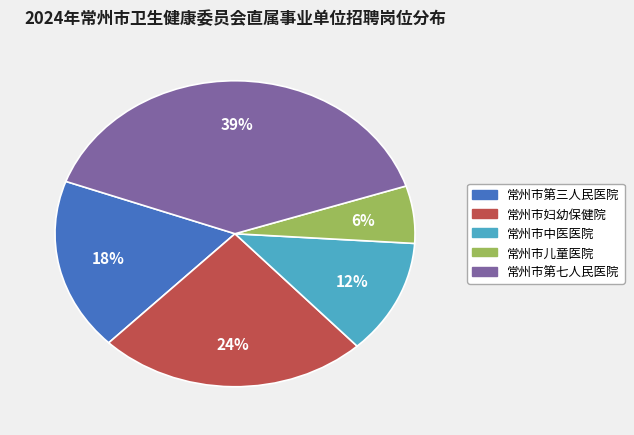

To the nearest percent, what is the difference between the 常州市第三人民医院 and 常州市中医医院 slice percentages?

6%